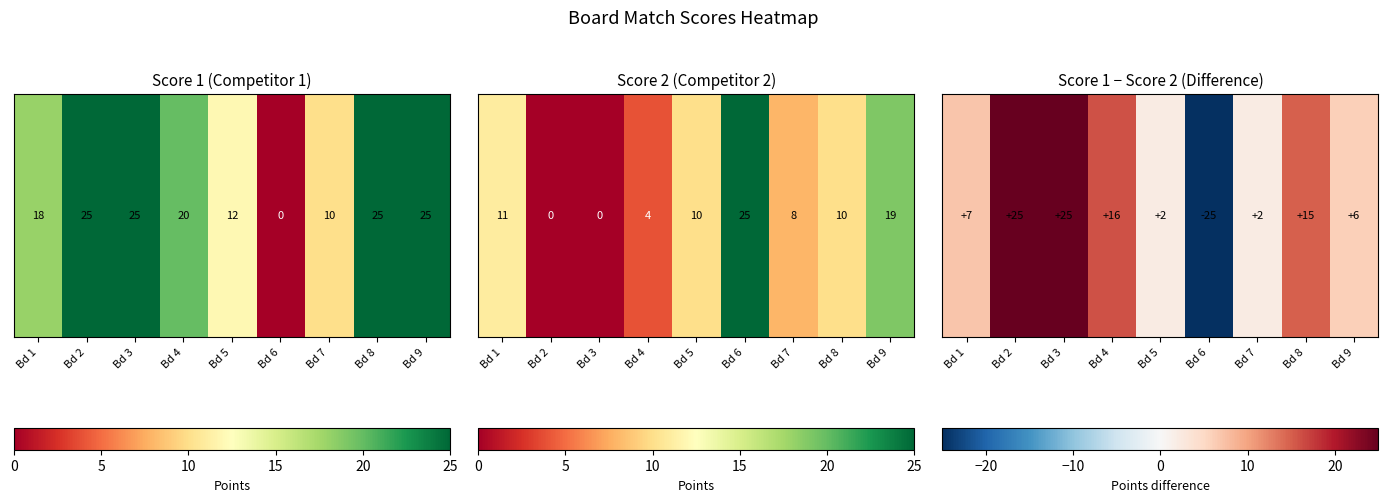

Which label corresponds to the largest value in the chart?

Bd 2